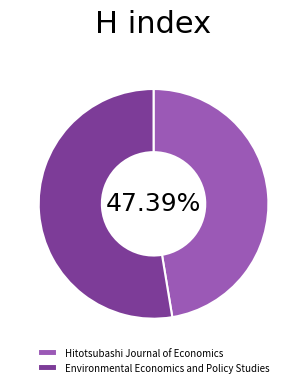

Which has a higher value, Environmental Economics and Policy Studies or Hitotsubashi Journal of Economics?

Environmental Economics and Policy Studies